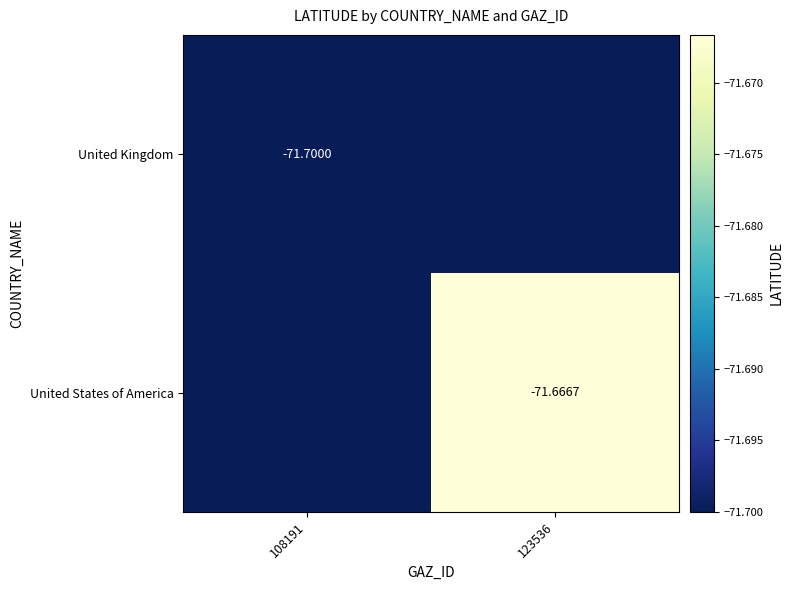

Is the value of United Kingdom at 108191 greater than the value of United States of America at 123536?

No